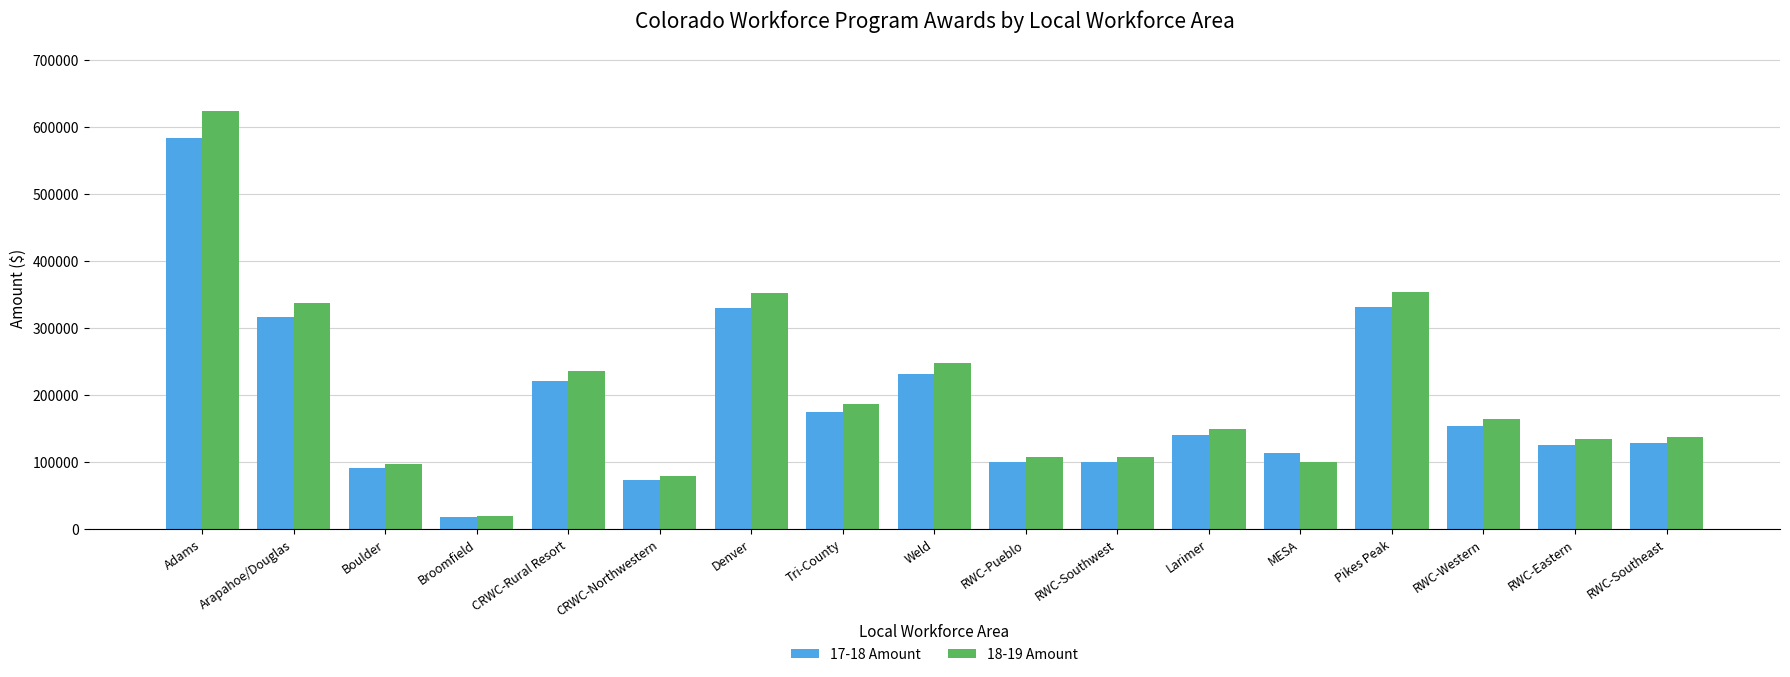

Where is 18-19 Amount nearest to the value 321900?

Arapahoe/Douglas